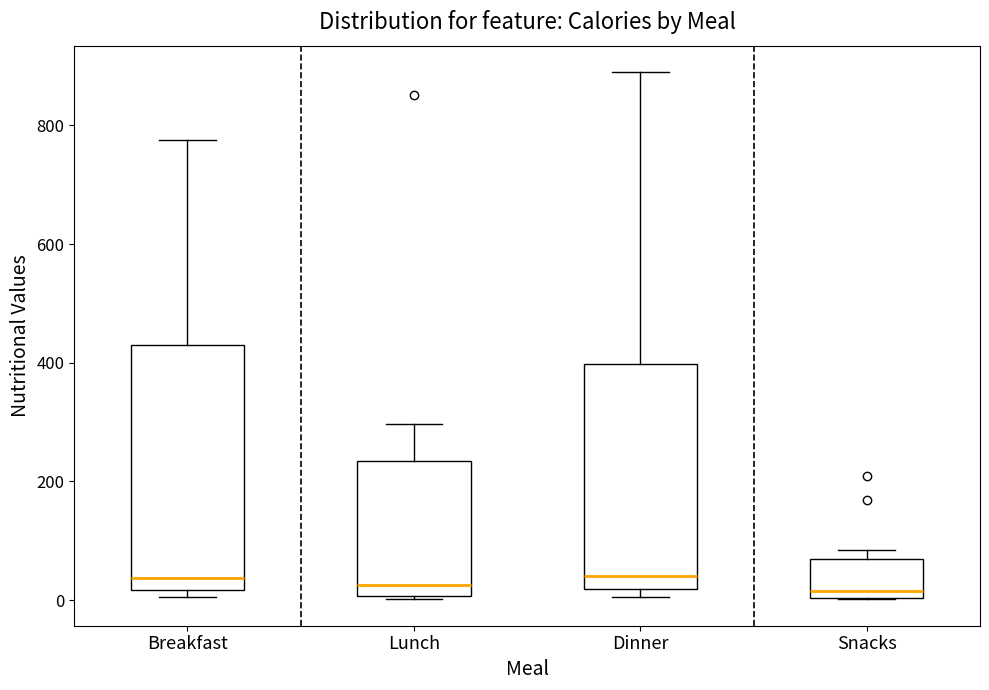

Where does the median line of the box for Snacks sit on the y-axis? The values are not printed on the chart, so give them approximately, as read against the axis.

20